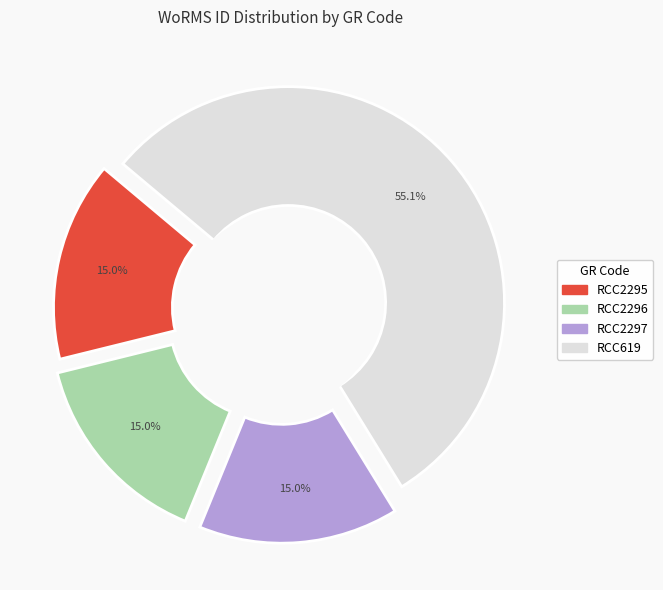

Combined, what portion of the pie is RCC619 and RCC2296?

70.1%